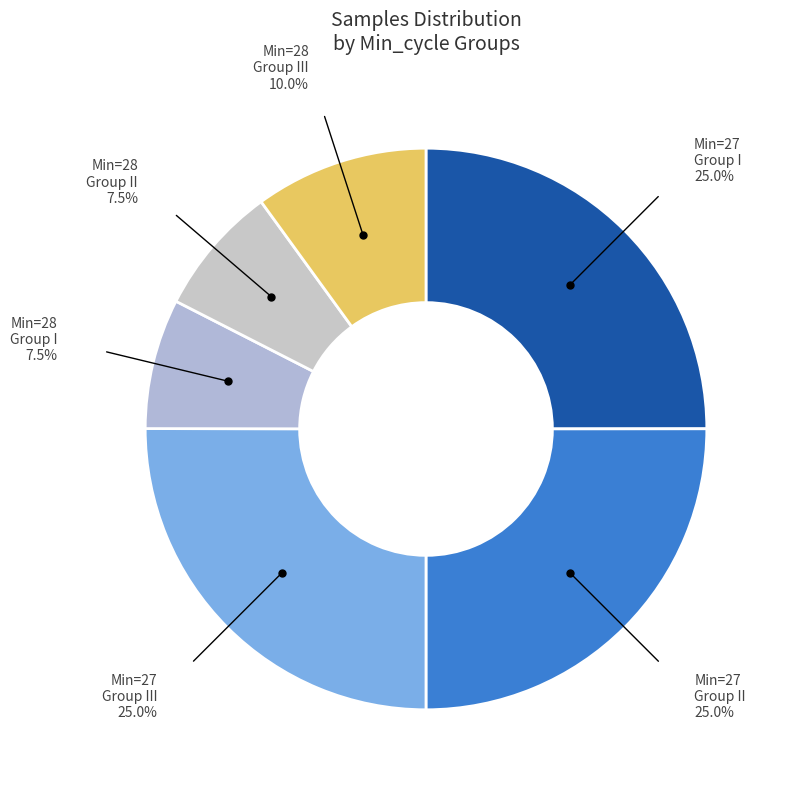

Approximately how many times larger is the value at Min=28 Group I compared to Min=28 Group II?

1.0